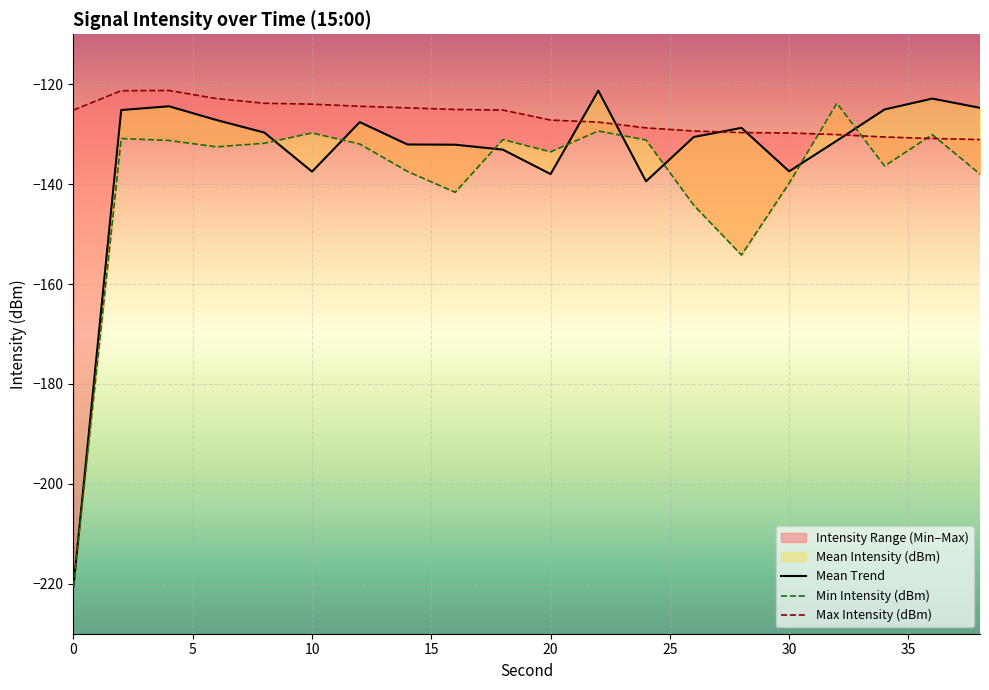

Read the Min Intensity (dBm) value at 26.

-144.2